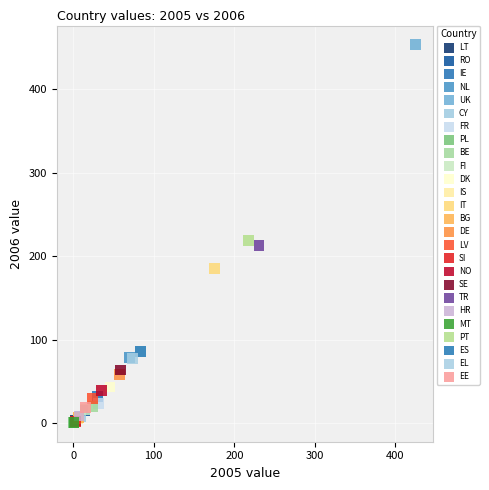

What are all the series names shown in the legend?

LT, RO, IE, NL, UK, CY, FR, PL, BE, FI, DK, IS, IT, BG, DE, LV, SI, NO, SE, TR, HR, MT, PT, ES, EL, EE